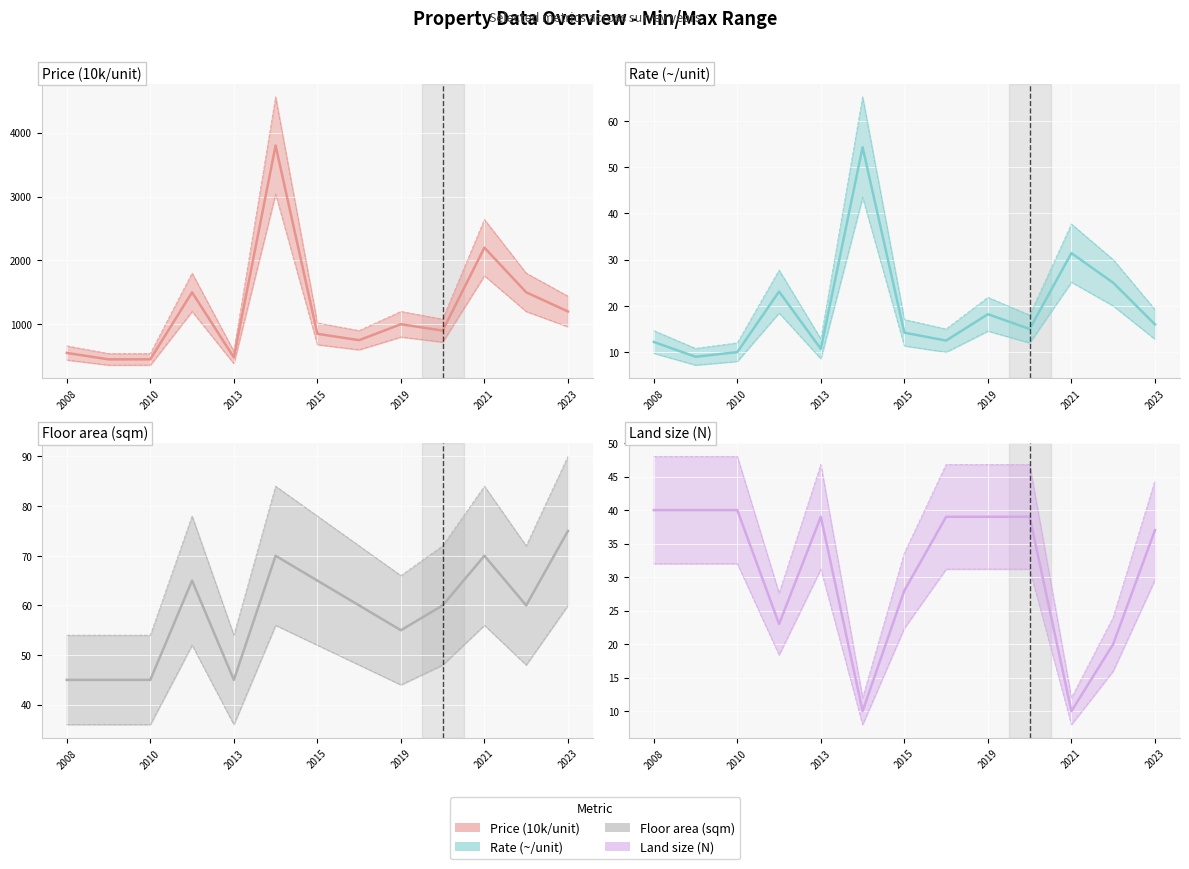

Which has a higher value, 7 or 8?

8